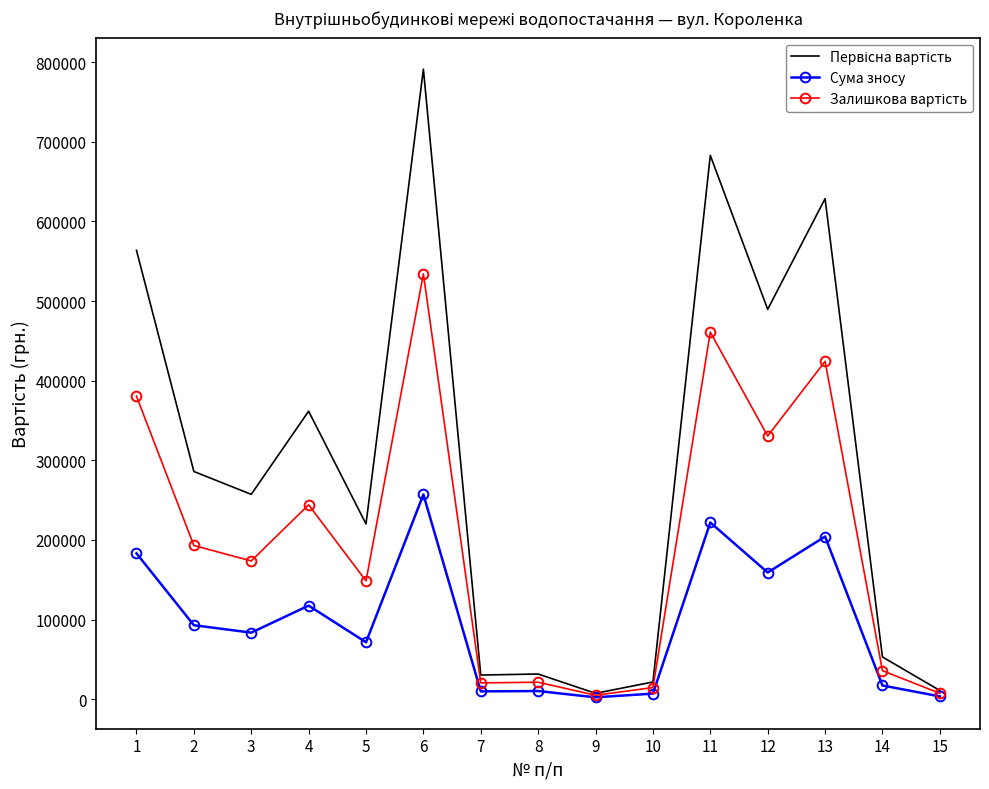

What is the total value across all series at 3?

514511.2